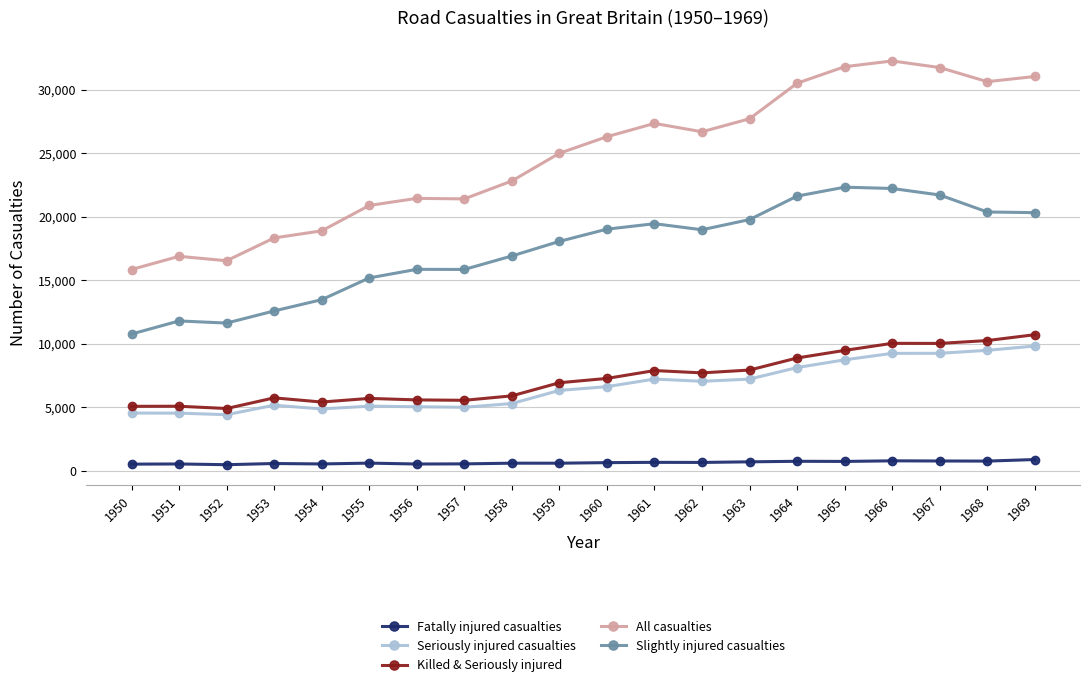

True or false: Seriously injured casualties and Fatally injured casualties intersect in this chart.

False